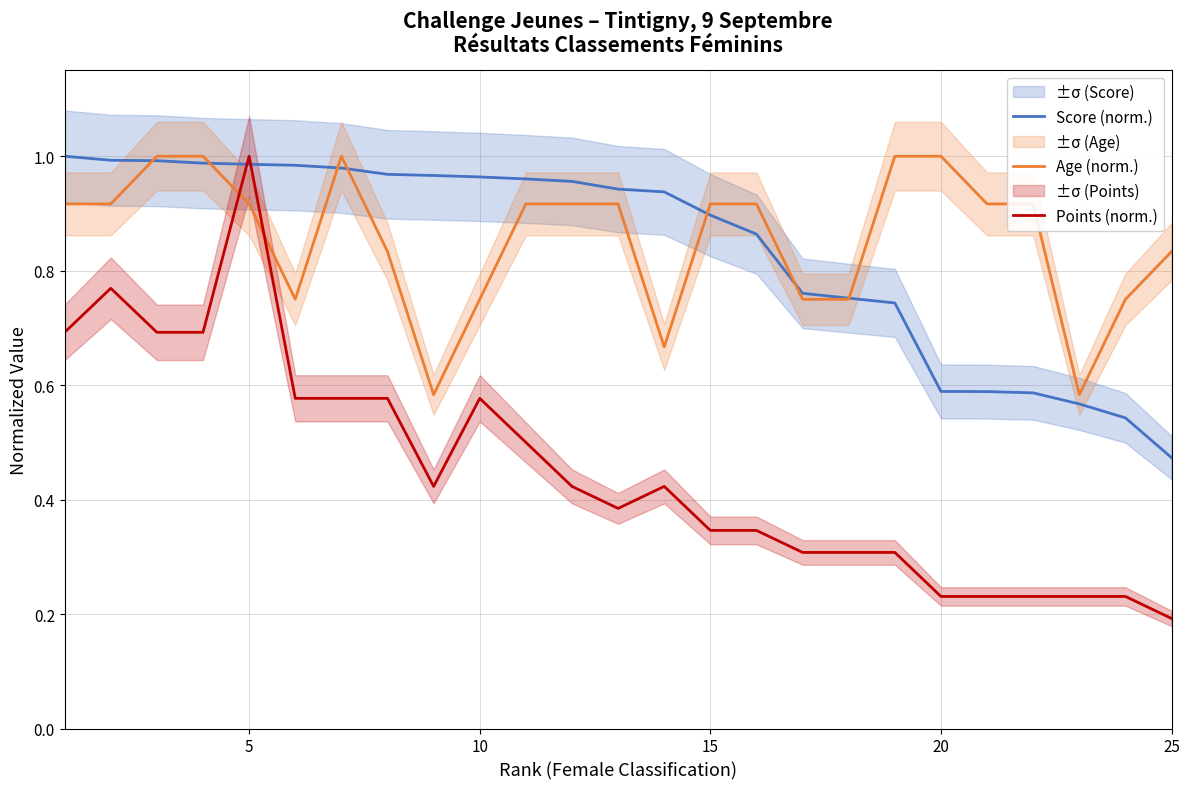

The Points (norm.) series shows 0.3 at 25. True or false?

False